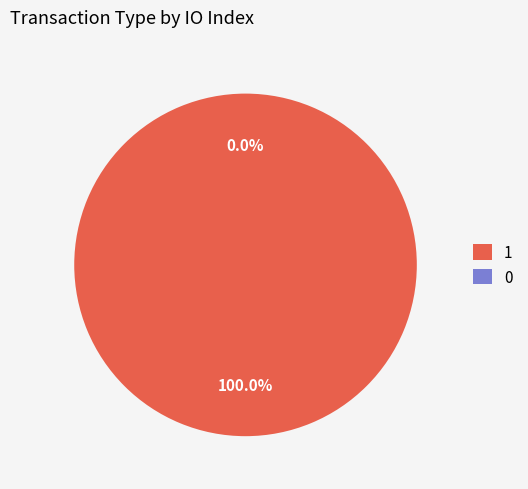

Which category has the smallest portion of the pie?

Ticket